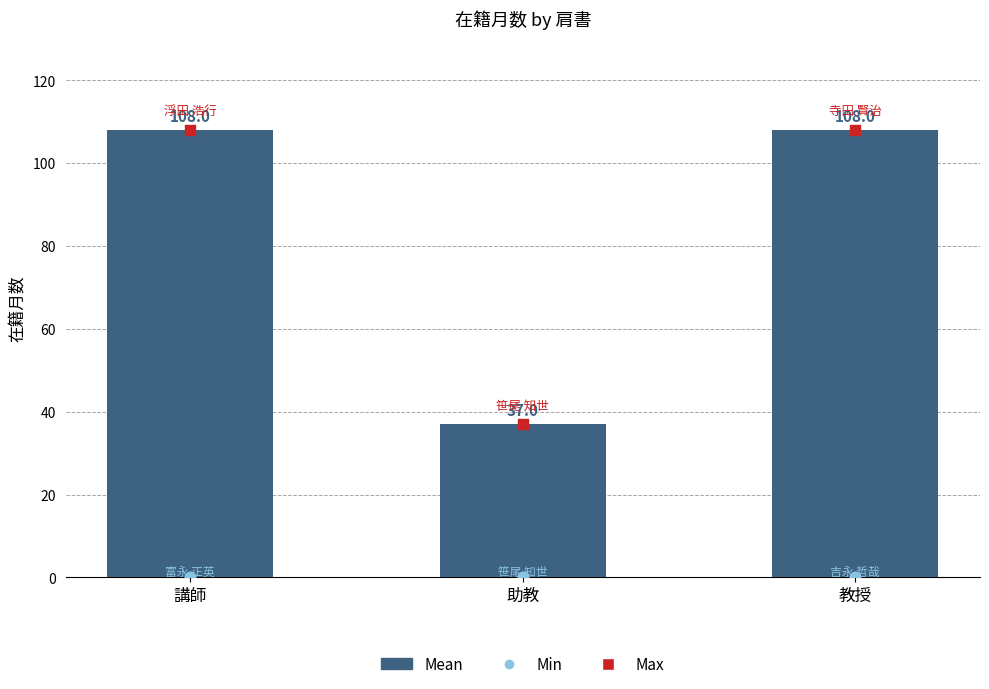

What are all the series names shown in the legend?

Mean, Min, Max